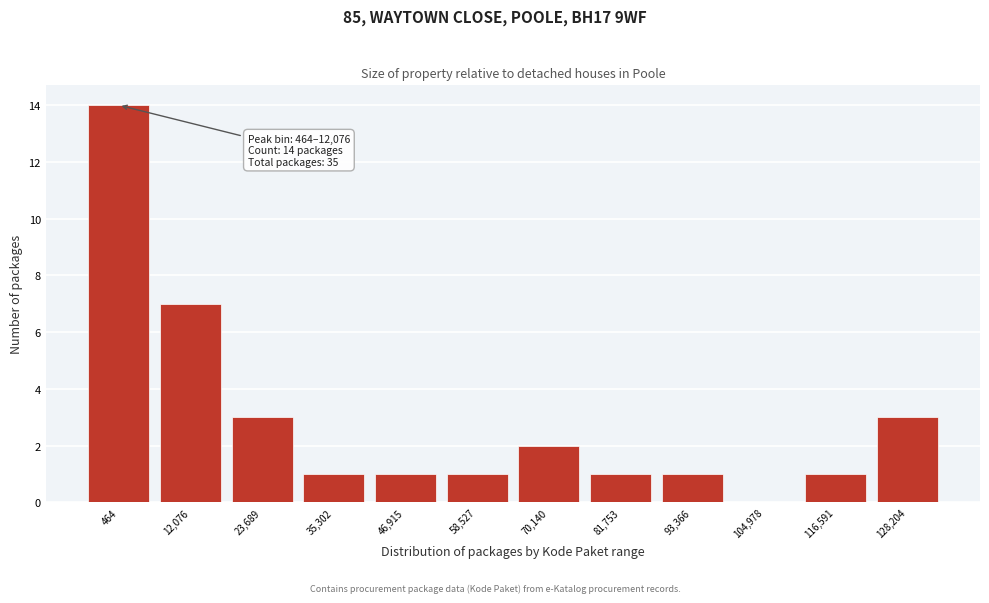

Reading left to right, extract all data points from this chart.

464=14	12,076=7	23,689=3	35,302=1	46,915=1	58,527=1	70,140=2	81,753=1	93,366=1	104,978=0	116,591=1	128,204=3